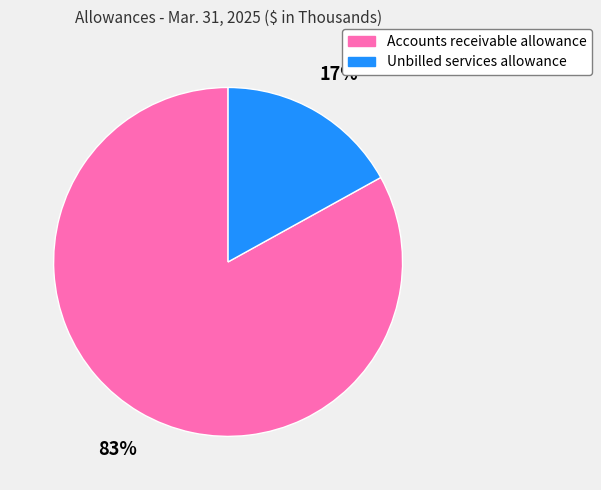

To the nearest percent, what portion does Accounts receivable allowance represent?

83%